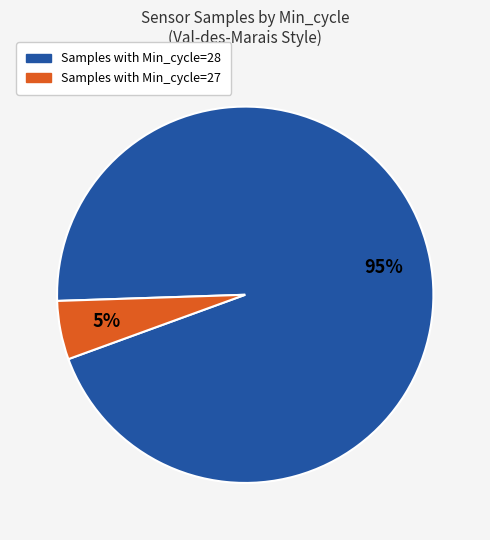

Is there any slice that represents more than half of the pie?

Yes